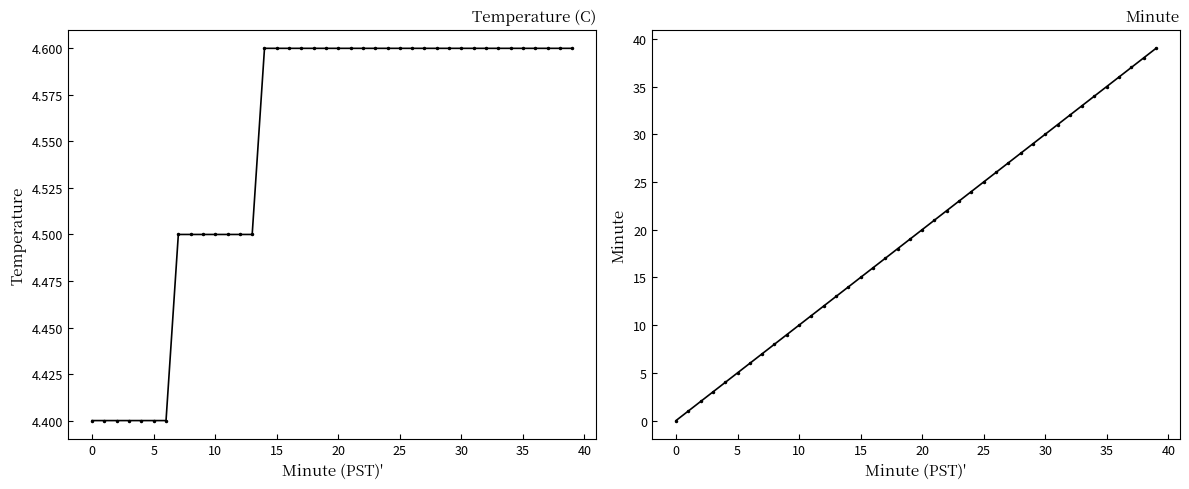

After their last crossing, which series has the higher values: Temperature (C) or Minute?

Minute